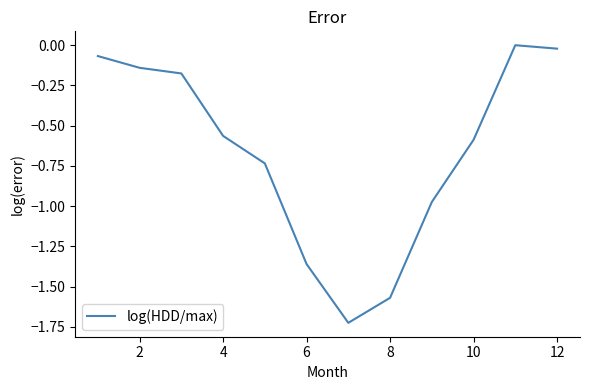

What is the difference between the maximum and minimum values?

1.7